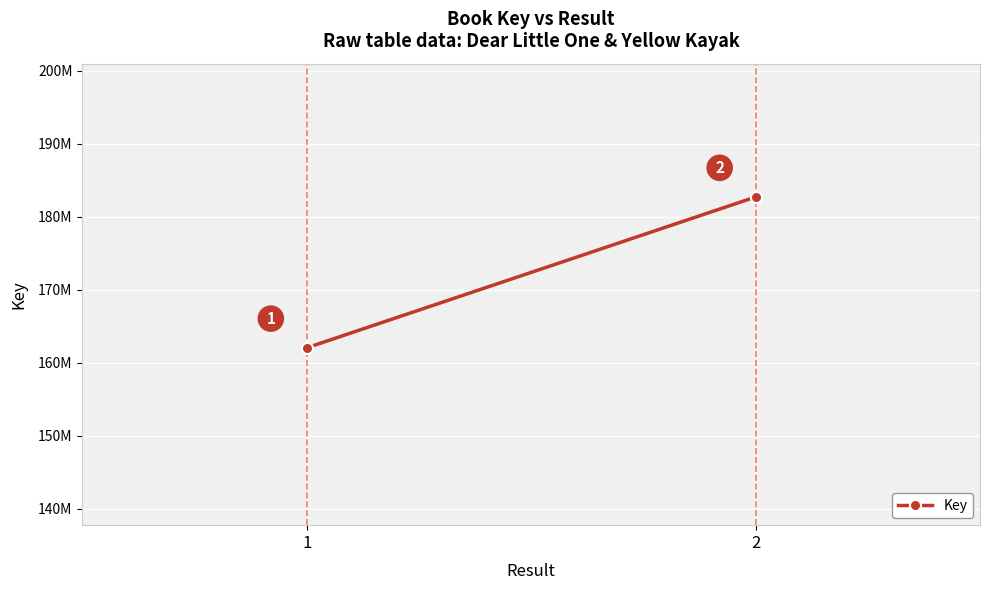

What is the maximum value shown in the chart?

182727890